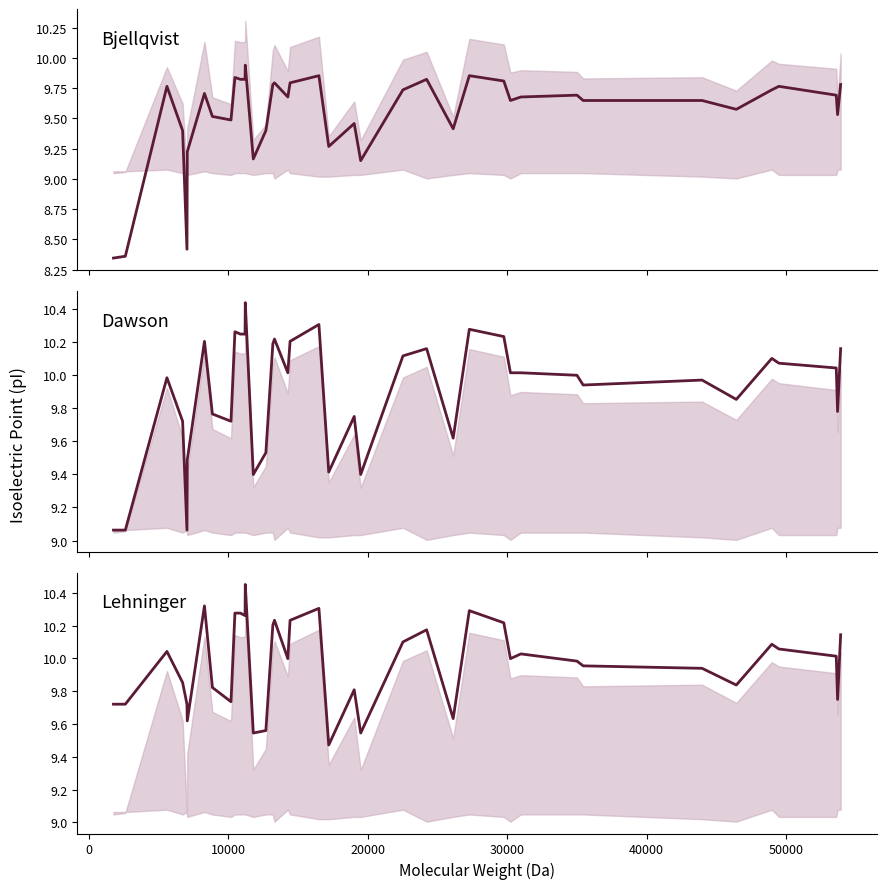

In Bjellqvist, how many points are higher than both neighbors (excluding endpoints)?

11